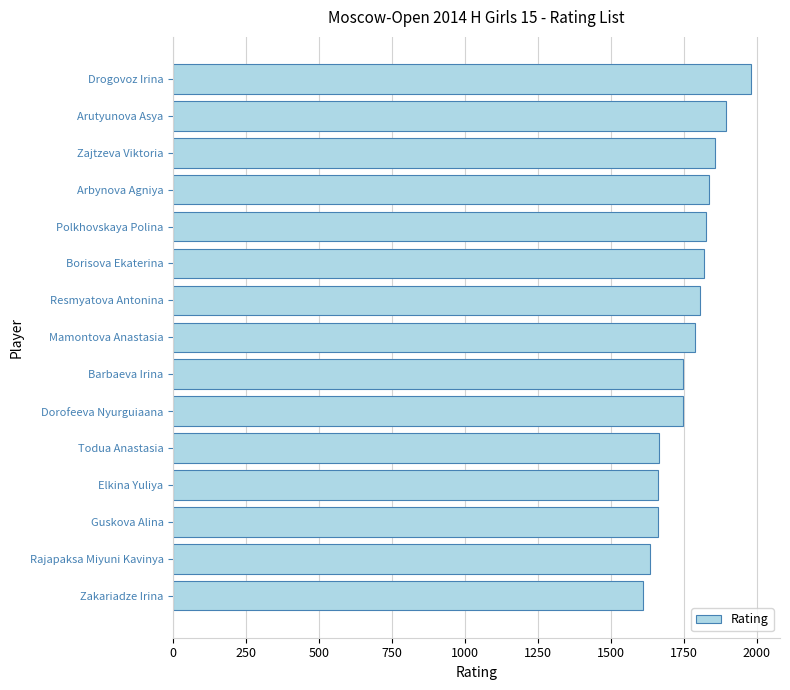

Read the value at Zakariadze Irina, to the nearest 10.

1610